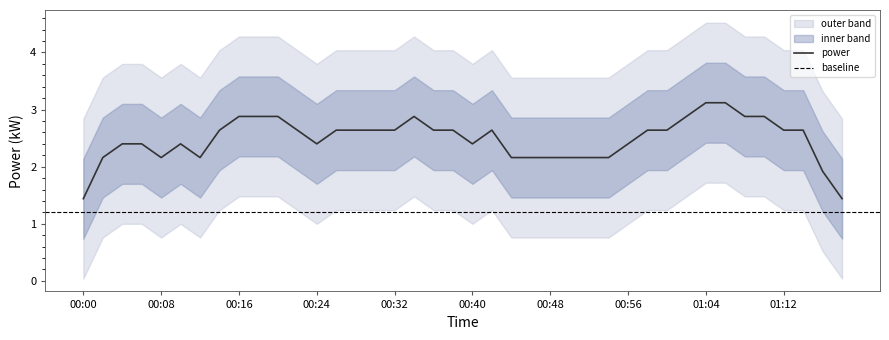

What is the highest value of the power series?

3.1